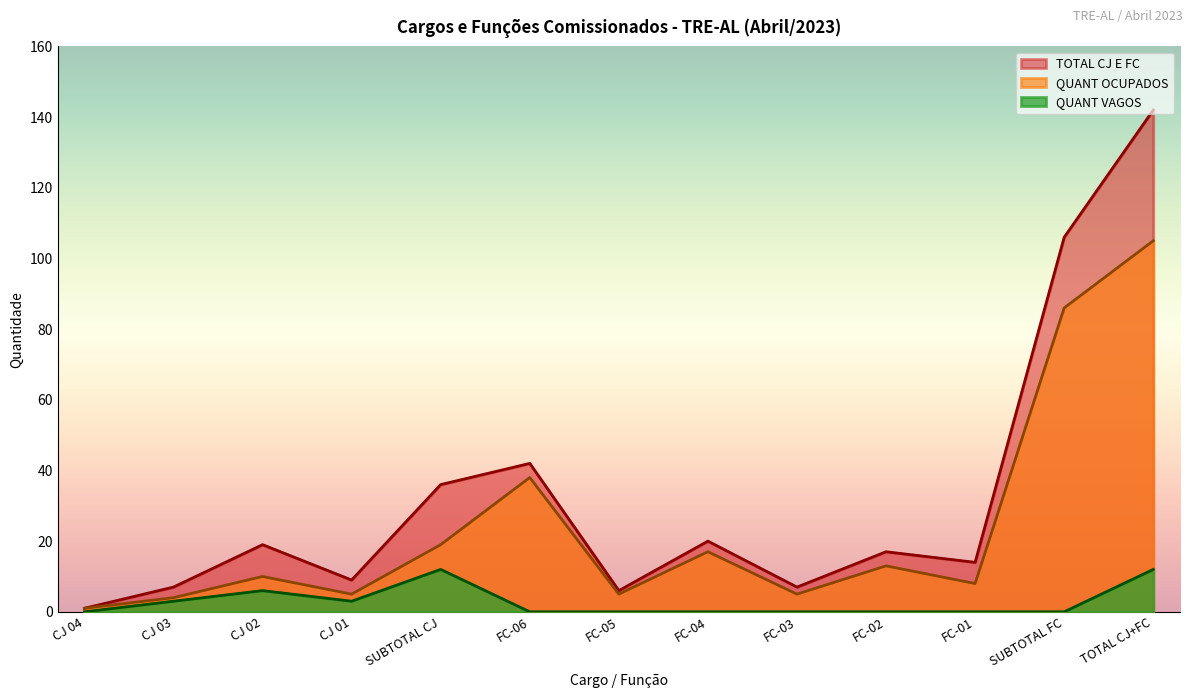

At how many categories does at least one series exceed 139?

1